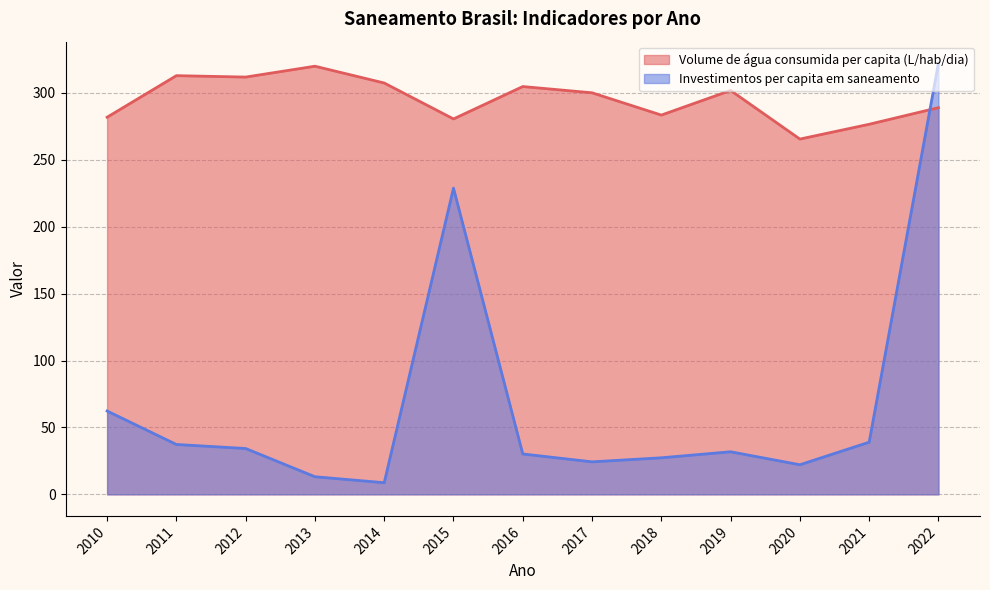

What is the sum of the Investimentos per capita em saneamento values at 2015 and 2012?

263.1